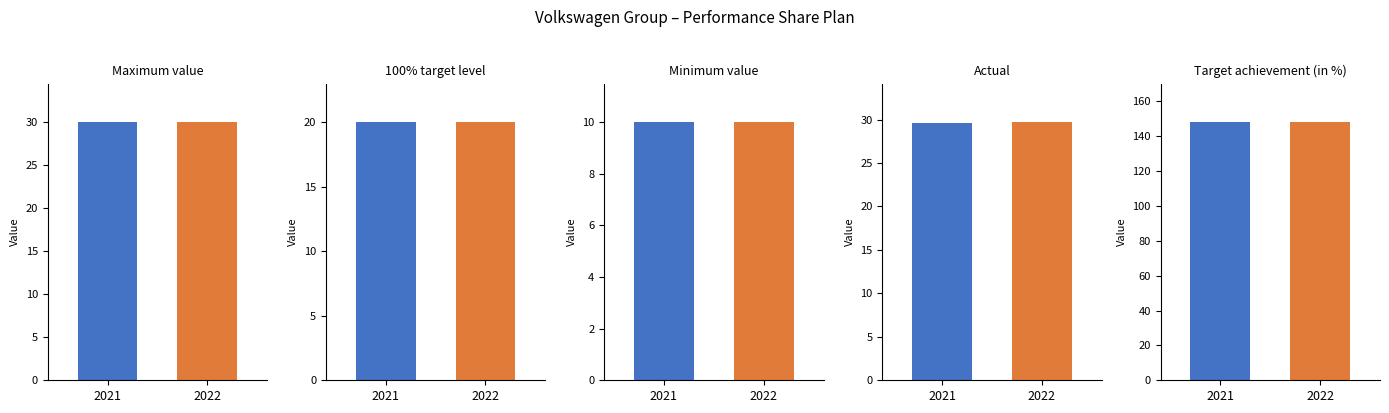

What is the total value across all series at Target achievement (in %)?

296.0